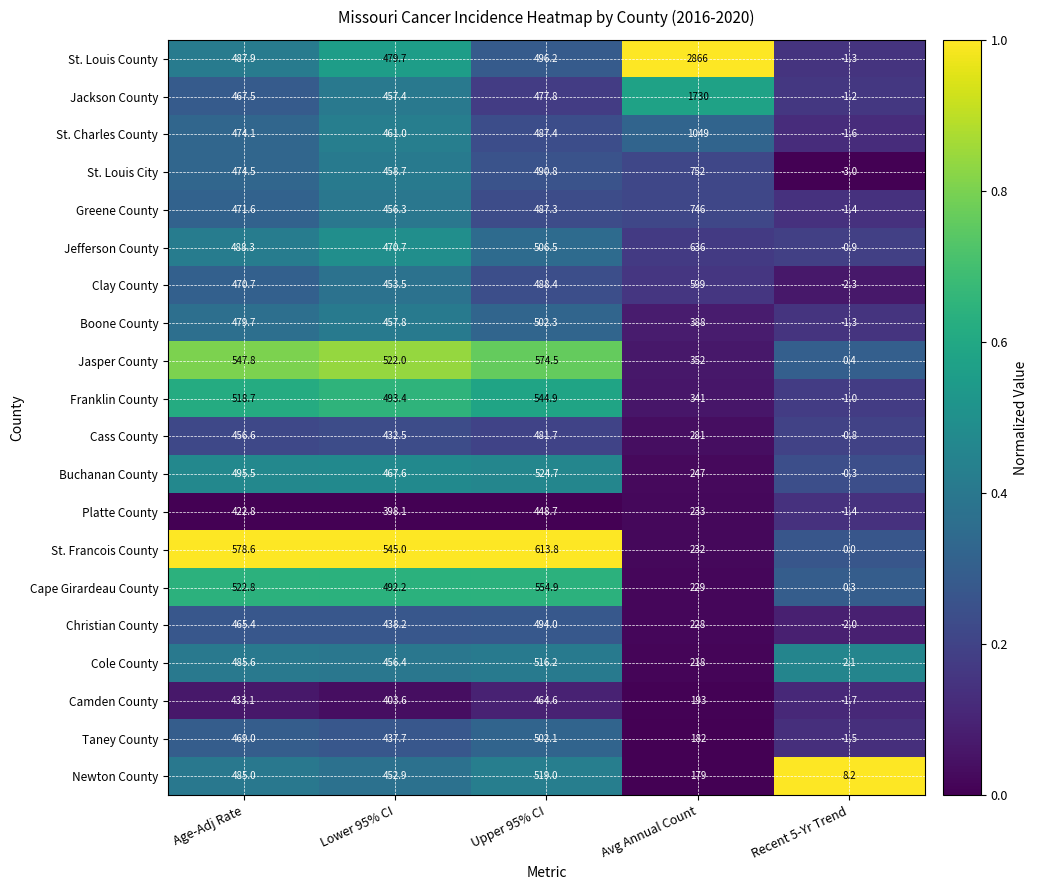

Rank the categories by St. Francois County value from lowest to highest.

Recent 5-Yr Trend, Avg Annual Count, Lower 95% CI, Age-Adj Rate, Upper 95% CI